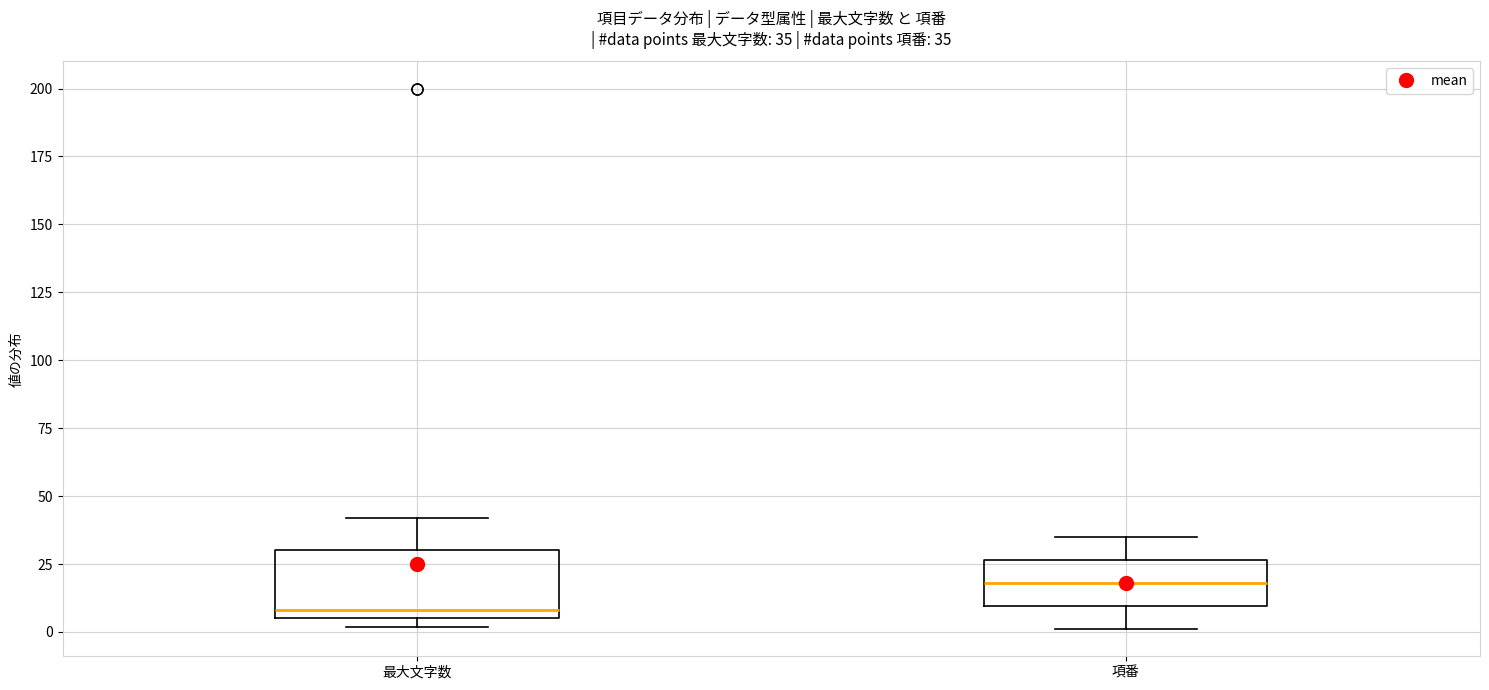

Comparing the boxes themselves (not the whiskers), which one is the tallest?

最大文字数